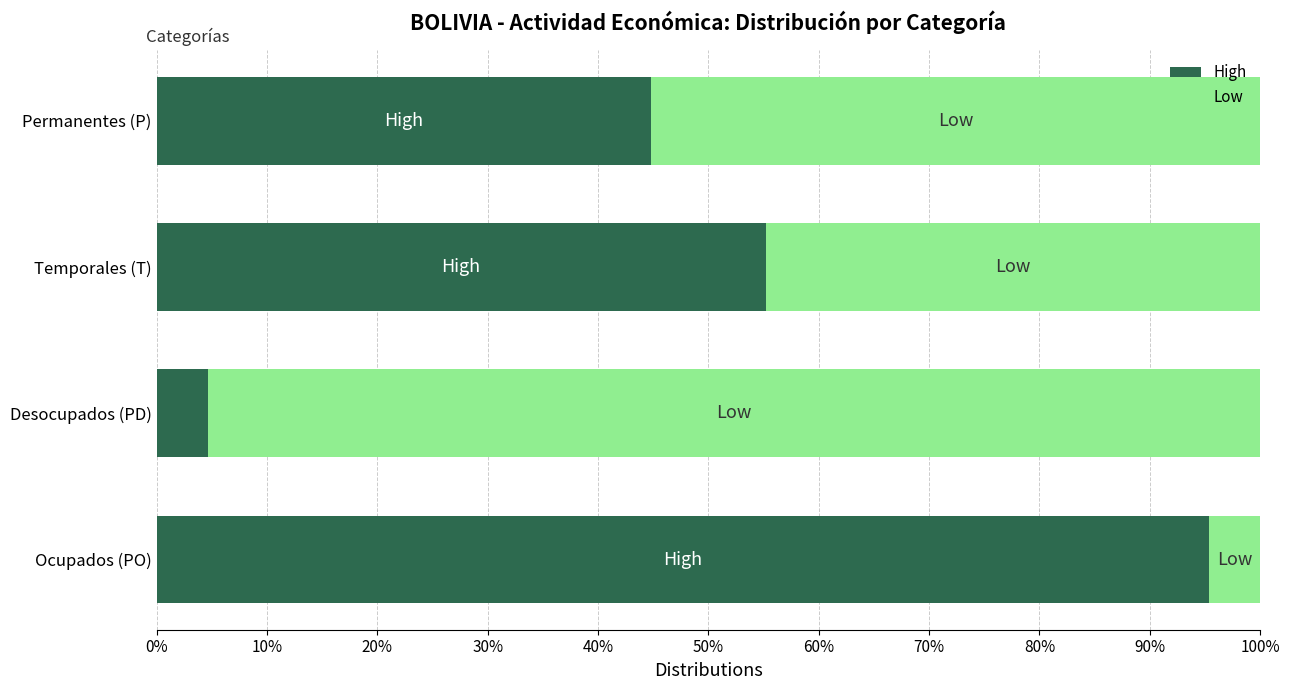

What is the total value across all series at Permanentes (P)?

100.0